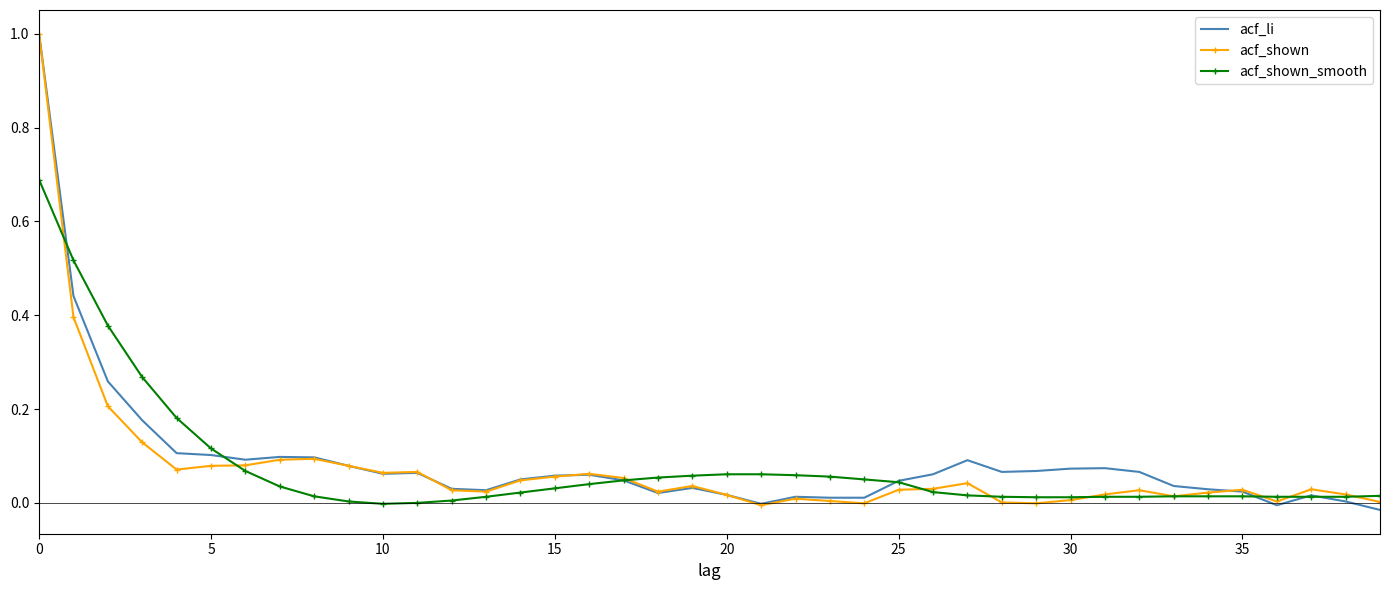

What is the greatest value displayed?

1.0